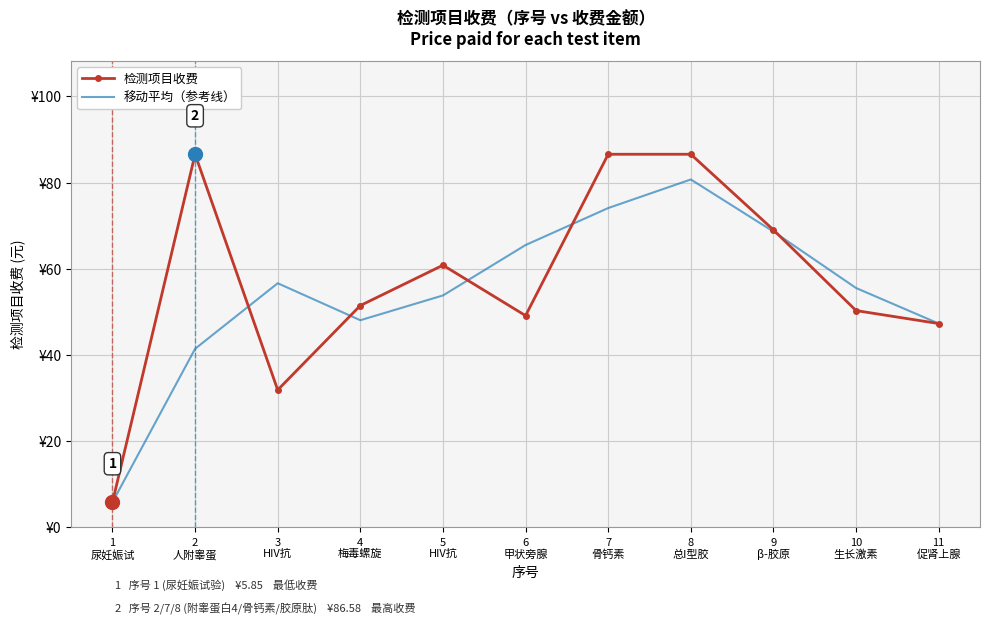

Which has a higher value, 4
梅毒螺旋 or 5
HIV抗?

5
HIV抗